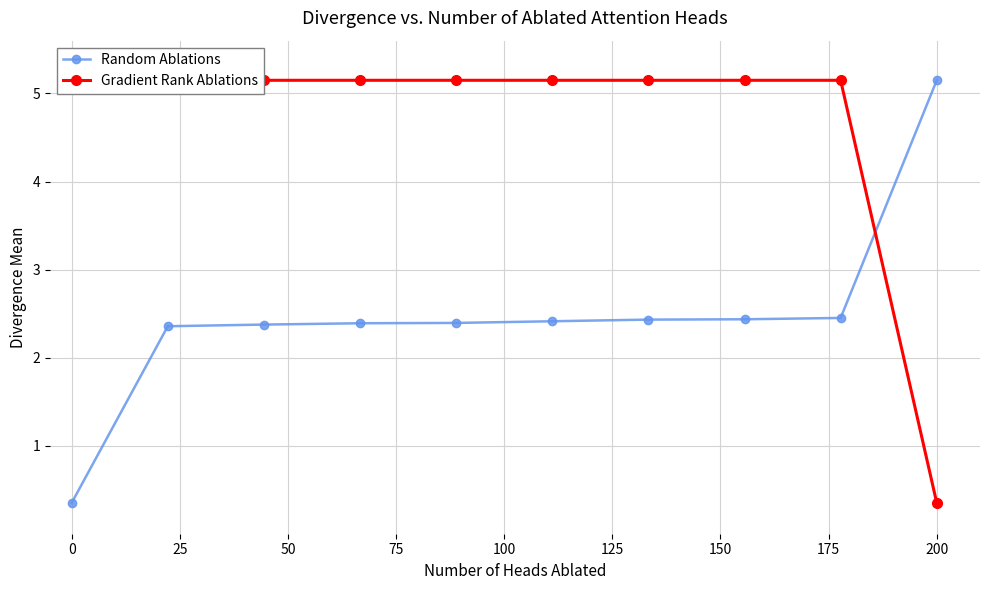

At which label does Random Ablations reach its peak?

200